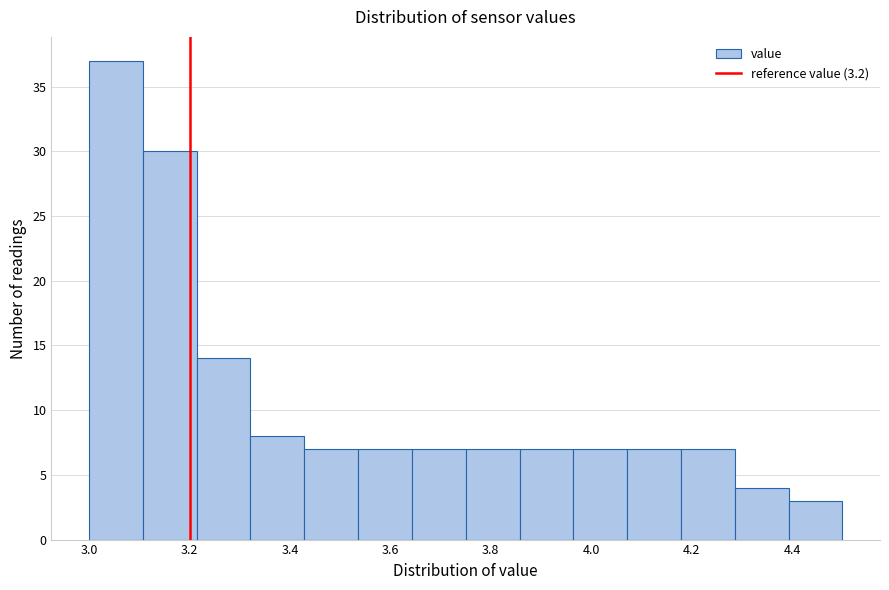

What is the height of the bar covering 4.28 to 4.40 on the x-axis? Neither the bar edges nor the heights are printed on the chart, so give them approximately, as read against the axes.

4